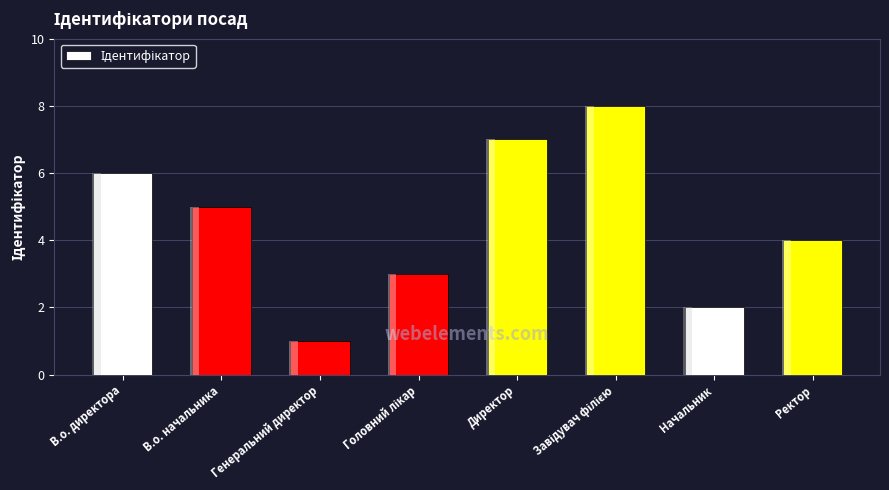

Count the values in the range 3 to 7.

5